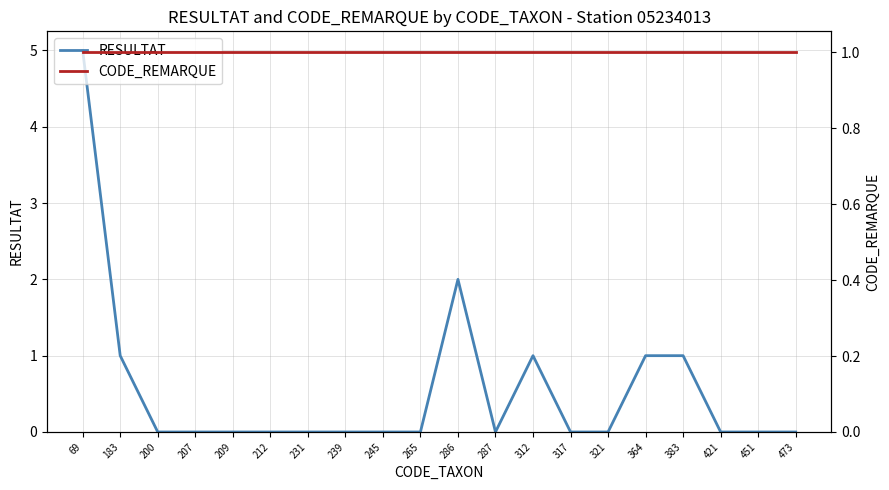

Which series has the largest range (max minus min)?

RESULTAT